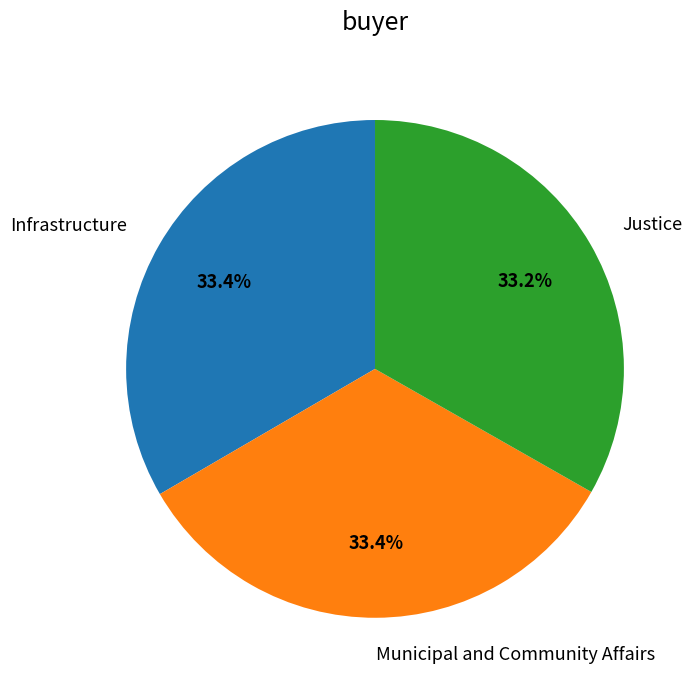

To the nearest percent, what percentage of the pie is Justice?

33%